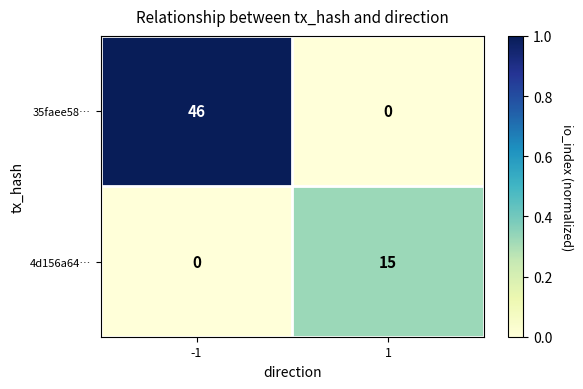

What is the sum of the 35faee58… values at 1 and -1?

46